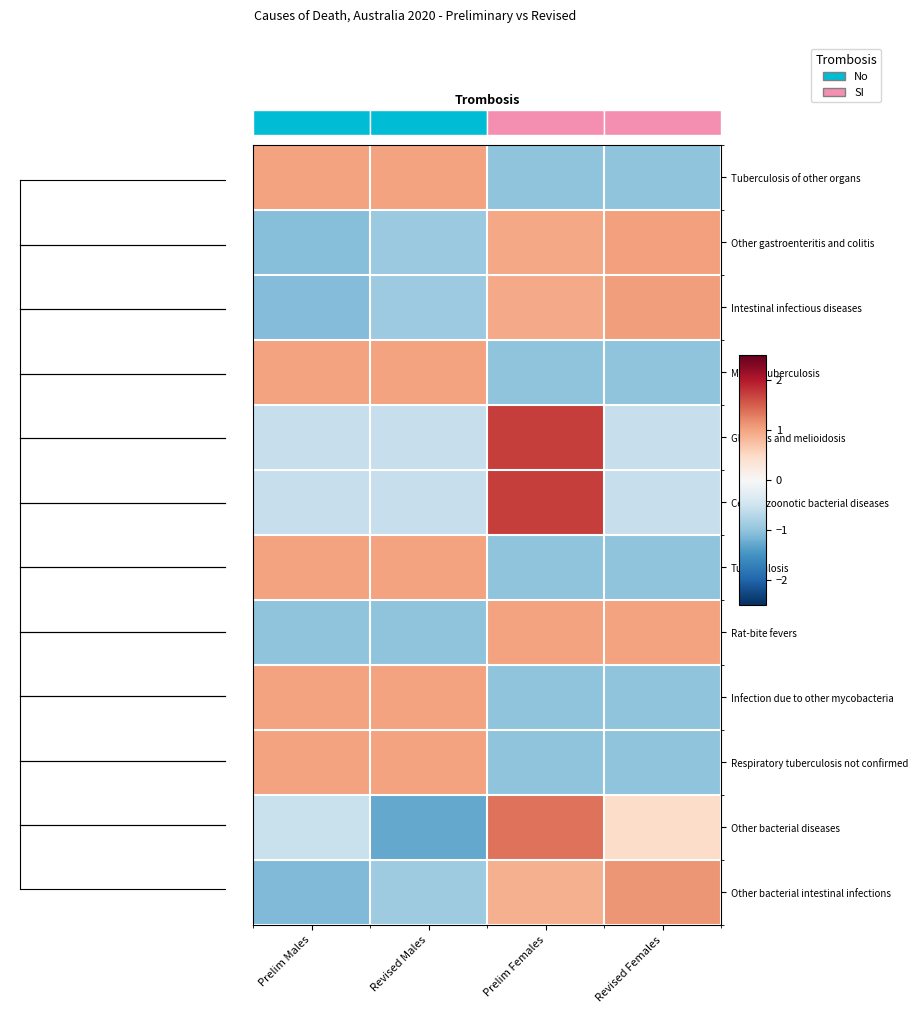

At how many categories does at least one series exceed 1?

2